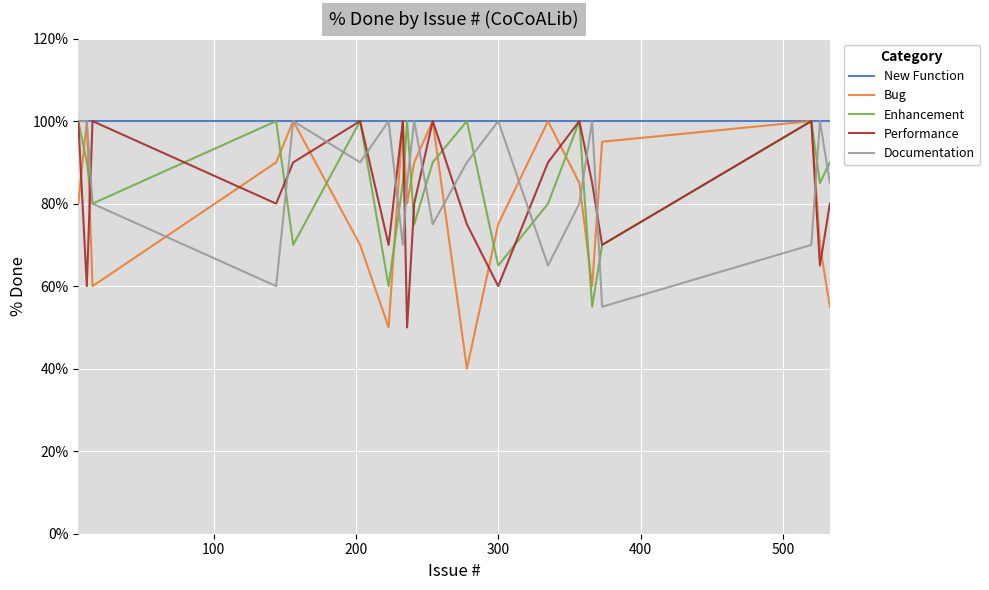

Reading left to right, transcribe all the data shown in this chart.

New Function: 100	100	100	100	100	100	100	100	100	100	100	100	100	100	100	100	100	100	100	100
Bug: 80	100	60	90	100	70	50	100	80	90	100	40	75	100	85	60	95	100	70	55
Enhancement: 100	90	80	100	70	100	60	85	100	75	90	100	65	80	100	55	70	100	85	90
Performance: 100	60	100	80	90	100	70	100	50	80	100	75	60	90	100	85	70	100	65	80
Documentation: 100	100	80	60	100	90	100	70	85	100	75	90	100	65	80	100	55	70	100	85